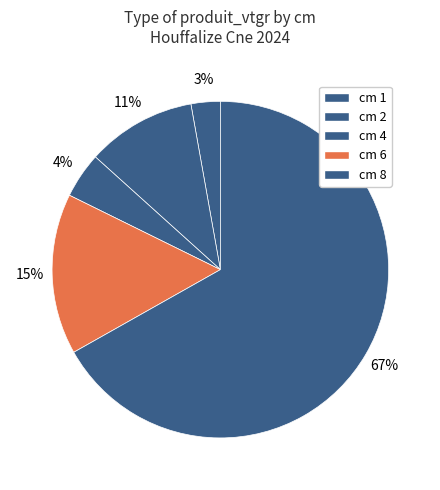

Rank the categories by value from highest to lowest.

cm 8, cm 6, cm 2, cm 4, cm 1